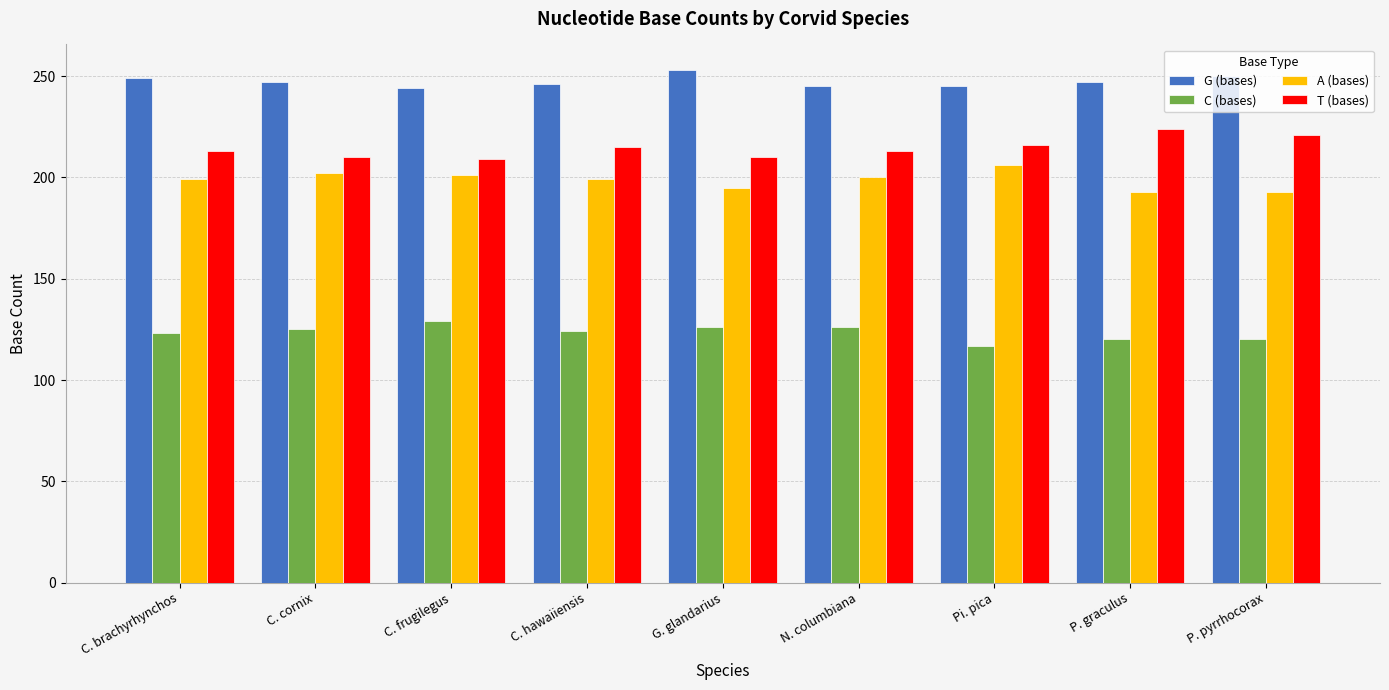

How many groups of bars are there?

9